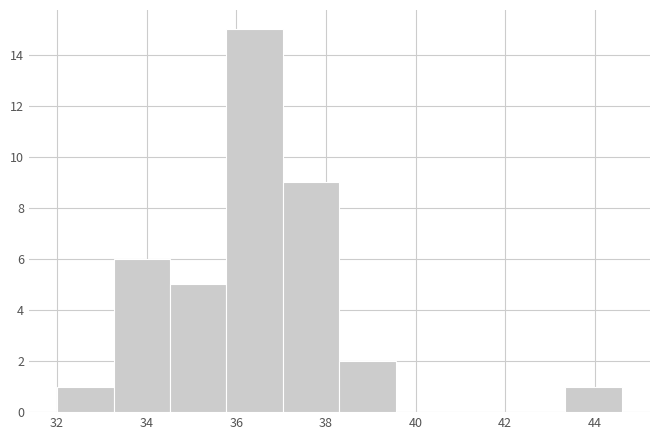

Reading left to right, list every bar in this chart as the range it spans on the x-axis followed by its height. Neither the bar edges nor the heights are printed on the chart, so give them approximately, as read against the axes.

32.00 to 33.26: 1
33.26 to 34.52: 6
34.52 to 35.78: 5
35.78 to 37.04: 15
37.04 to 38.30: 9
38.30 to 39.56: 2
39.56 to 40.82: 0
40.82 to 42.08: 0
42.08 to 43.34: 0
43.34 to 44.60: 1